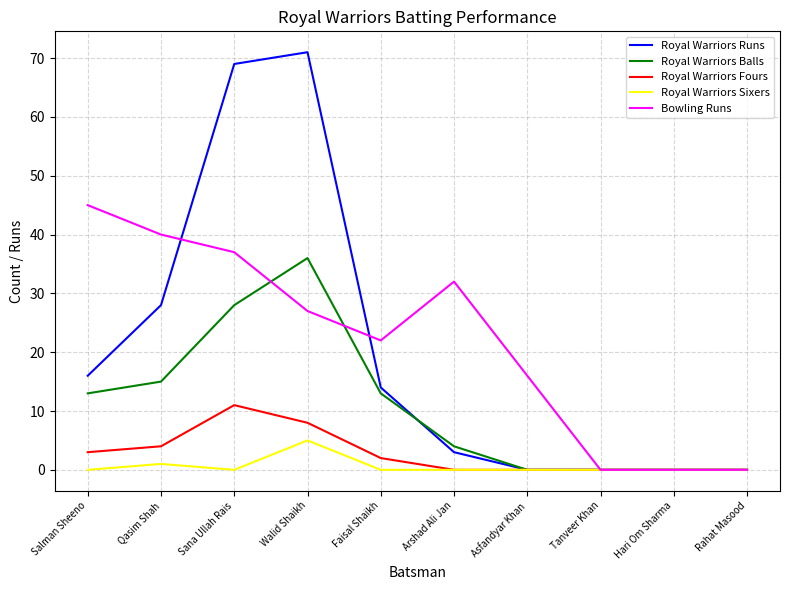

Reading left to right, what are all the values shown in this chart?

Royal Warriors Runs: Salman Sheeno=16	Qasim Shah=28	Sana Ullah Rais=69	Walid Shaikh=71	Faisal Shaikh=14	Arshad Ali Jan=3	Asfandyar Khan=0	Tanveer Khan=0	Hari Om Sharma=0	Rahat Masood=0
Royal Warriors Balls: Salman Sheeno=13	Qasim Shah=15	Sana Ullah Rais=28	Walid Shaikh=36	Faisal Shaikh=13	Arshad Ali Jan=4	Asfandyar Khan=0	Tanveer Khan=0	Hari Om Sharma=0	Rahat Masood=0
Royal Warriors Fours: Salman Sheeno=3	Qasim Shah=4	Sana Ullah Rais=11	Walid Shaikh=8	Faisal Shaikh=2	Arshad Ali Jan=0	Asfandyar Khan=0	Tanveer Khan=0	Hari Om Sharma=0	Rahat Masood=0
Royal Warriors Sixers: Salman Sheeno=0	Qasim Shah=1	Sana Ullah Rais=0	Walid Shaikh=5	Faisal Shaikh=0	Arshad Ali Jan=0	Asfandyar Khan=0	Tanveer Khan=0	Hari Om Sharma=0	Rahat Masood=0
Bowling Runs: Salman Sheeno=45	Qasim Shah=40	Sana Ullah Rais=37	Walid Shaikh=27	Faisal Shaikh=22	Arshad Ali Jan=32	Asfandyar Khan=16	Tanveer Khan=0	Hari Om Sharma=0	Rahat Masood=0